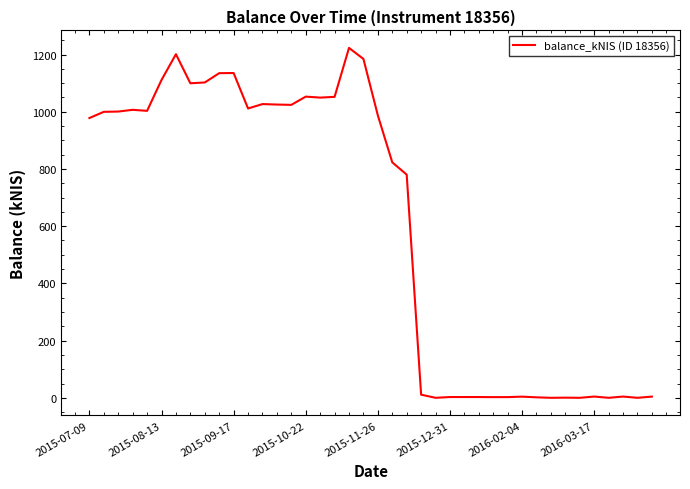

What is the maximum value shown in the chart?

1223.3